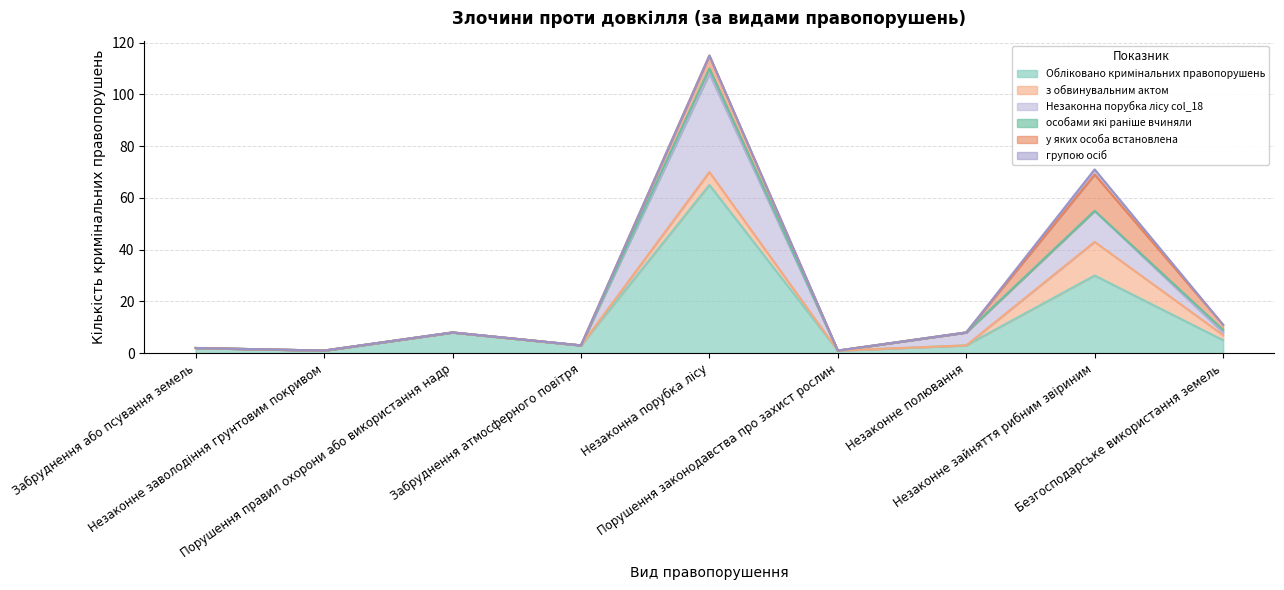

Reading left to right, list all the values displayed in this chart.

Обліковано кримінальних правопорушень: 2	1	8	3	65	1	3	30	5
з обвинувальним актом: 0	0	0	0	5	0	0	13	2
Незаконна порубка лісу col_18: 0	0	0	0	38	0	5	12	1
особами які раніше вчиняли: 0	0	0	0	2	0	0	0	1
у яких особа встановлена: 0	0	0	0	5	0	0	14	2
групою осіб: 0	0	0	0	0	0	0	2	0